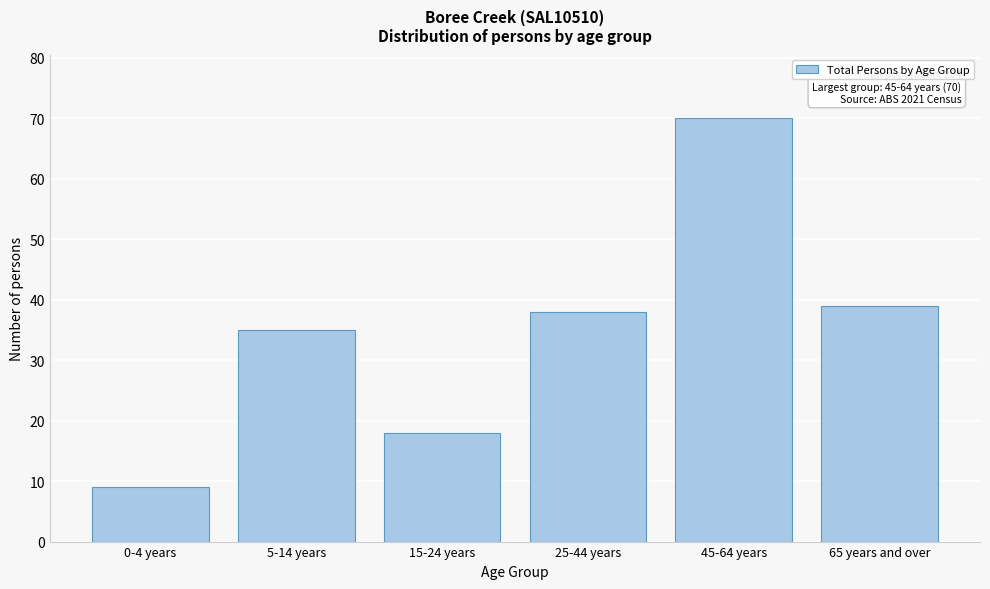

Reading left to right, transcribe all the data shown in this chart.

0-4 years=9	5-14 years=35	15-24 years=18	25-44 years=38	45-64 years=70	65 years and over=39